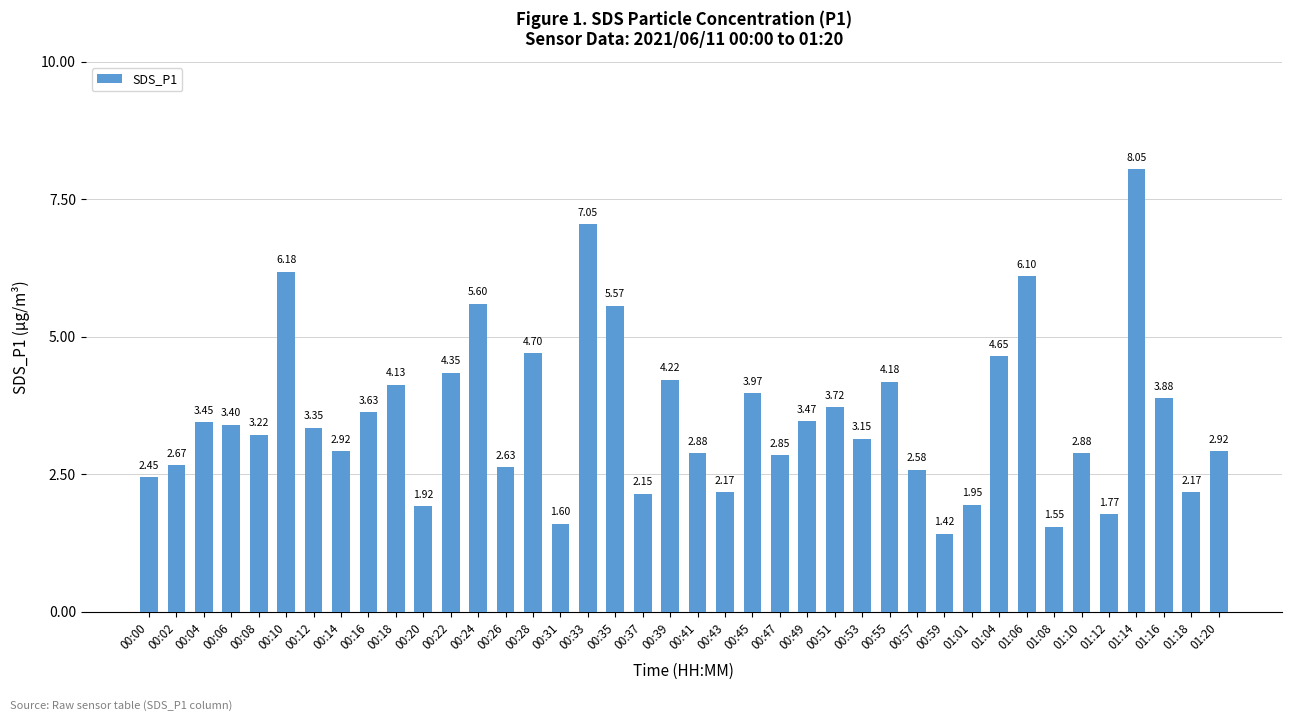

Does the chart contain any negative values?

No